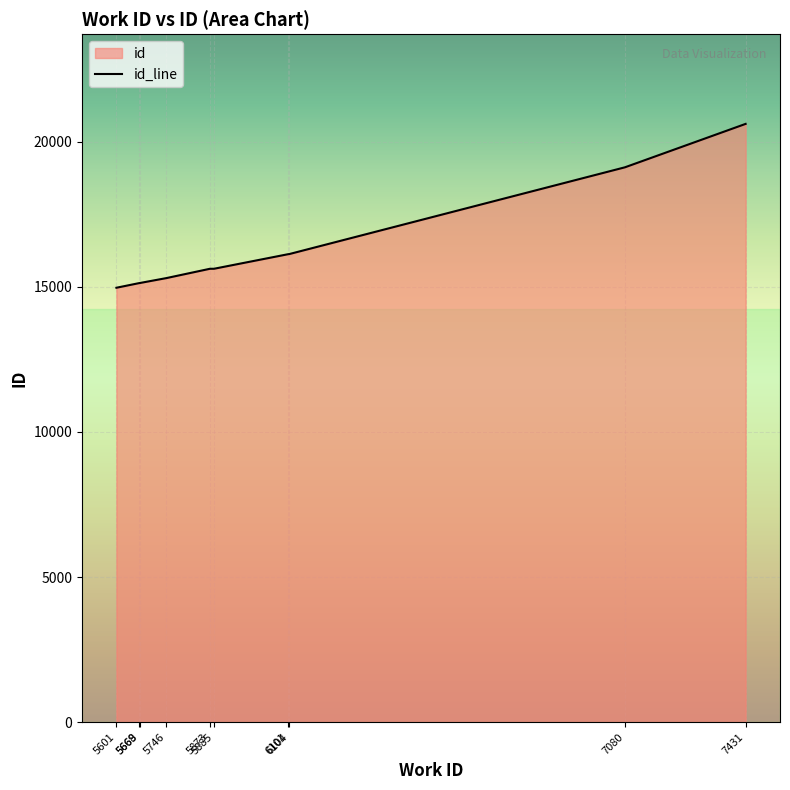

List the labels in order of value, largest first.

7431, 7080, 6104, 6101, 5885, 5873, 5746, 5669, 5668, 5601